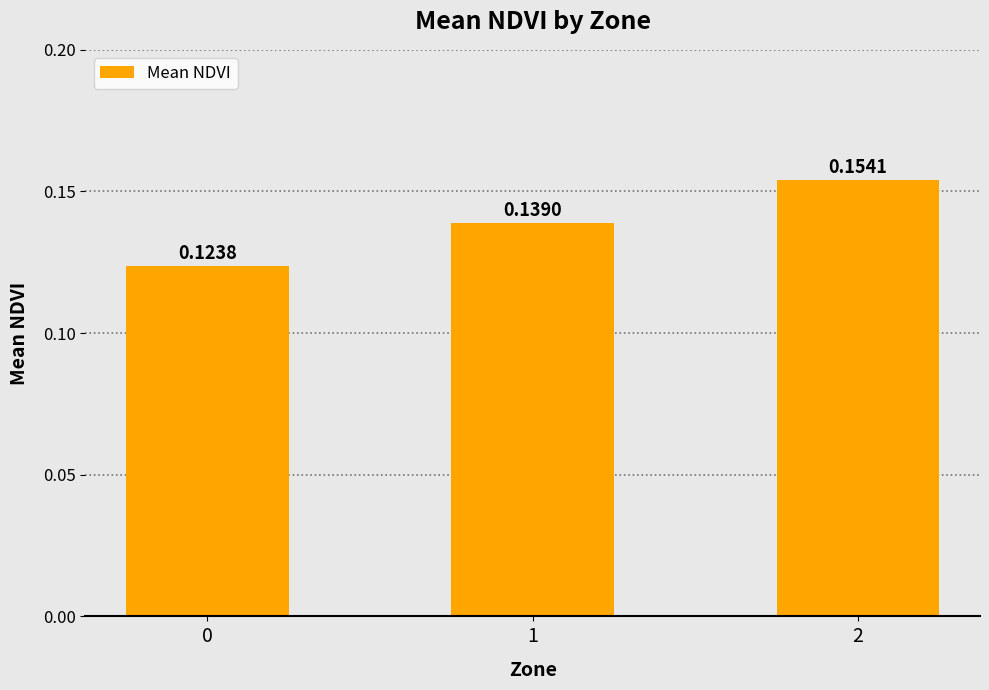

Is it true that the value at 0 is 0.2?

False